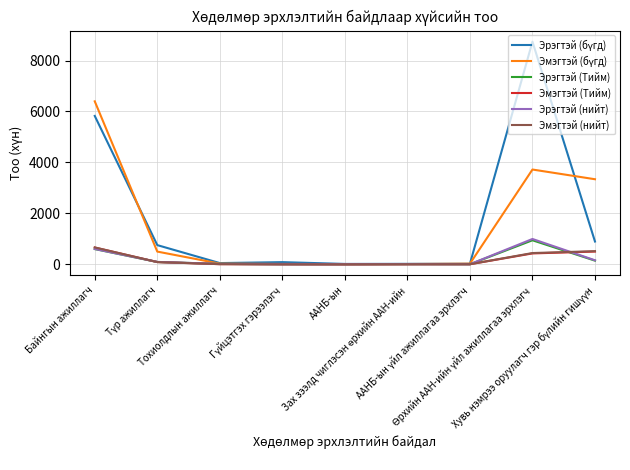

What is the maximum value shown in the chart?

8739